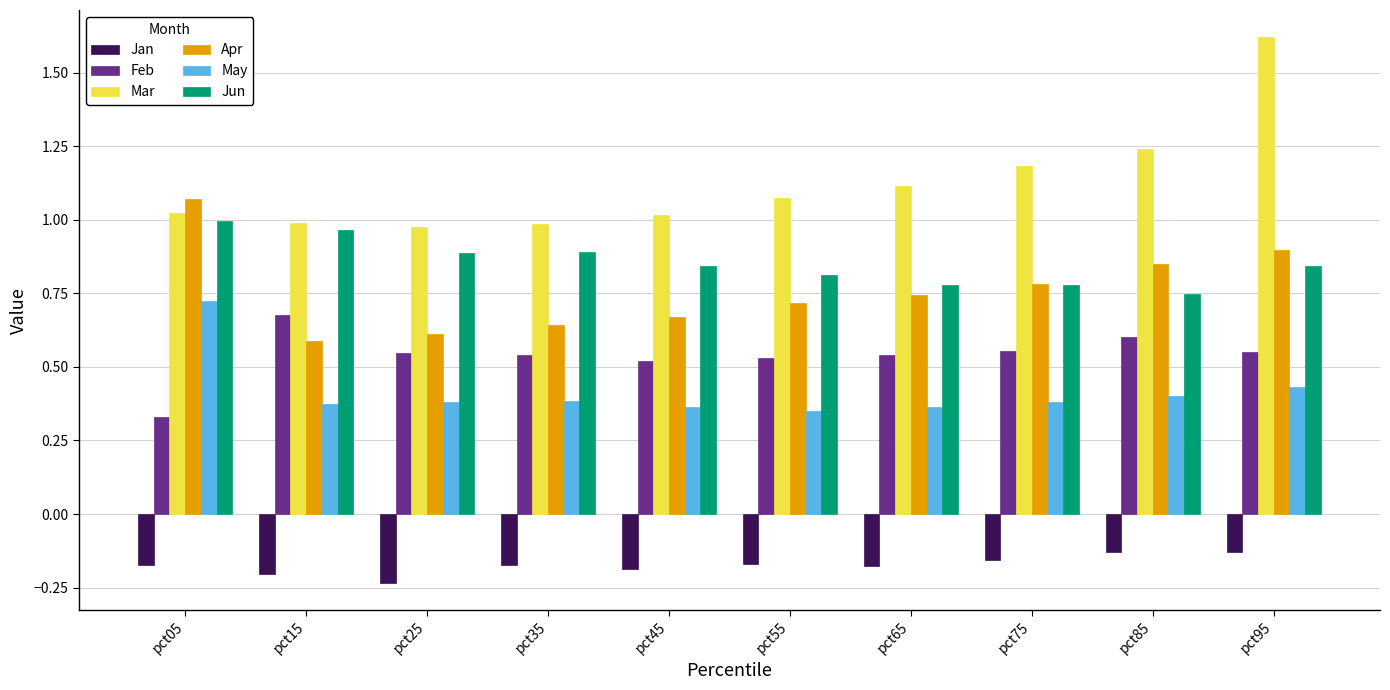

How many groups of bars are there?

10